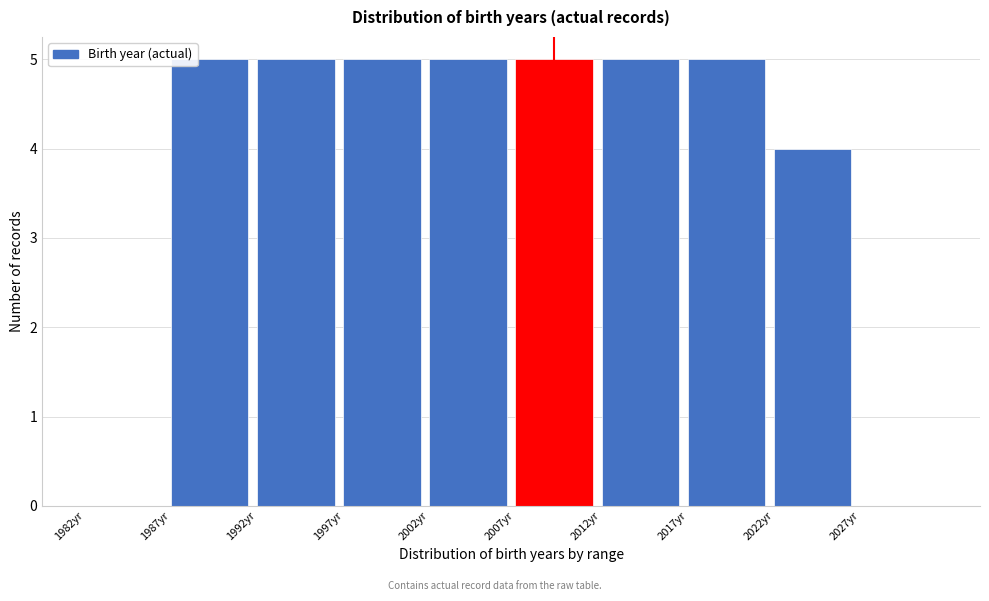

Reading left to right, list every bar in this chart as the range it spans on the x-axis followed by its height. The values are not printed on the chart, so give them approximately, as read against the axis.

1982 to 1987: 0
1987 to 1992: 5
1992 to 1997: 5
1997 to 2002: 5
2002 to 2007: 5
2007 to 2012: 5
2012 to 2017: 5
2017 to 2022: 5
2022 to 2027: 4
2027 to 2032: 0